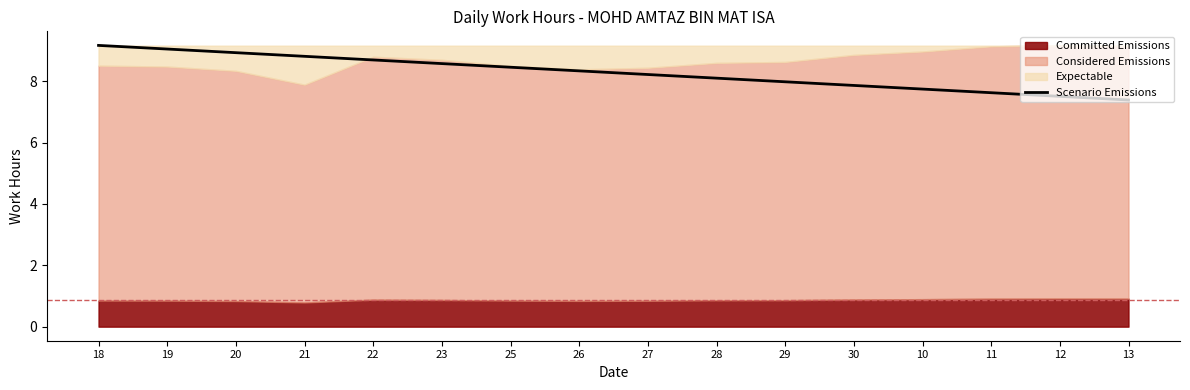

Between 28 and 27, which is larger?

27